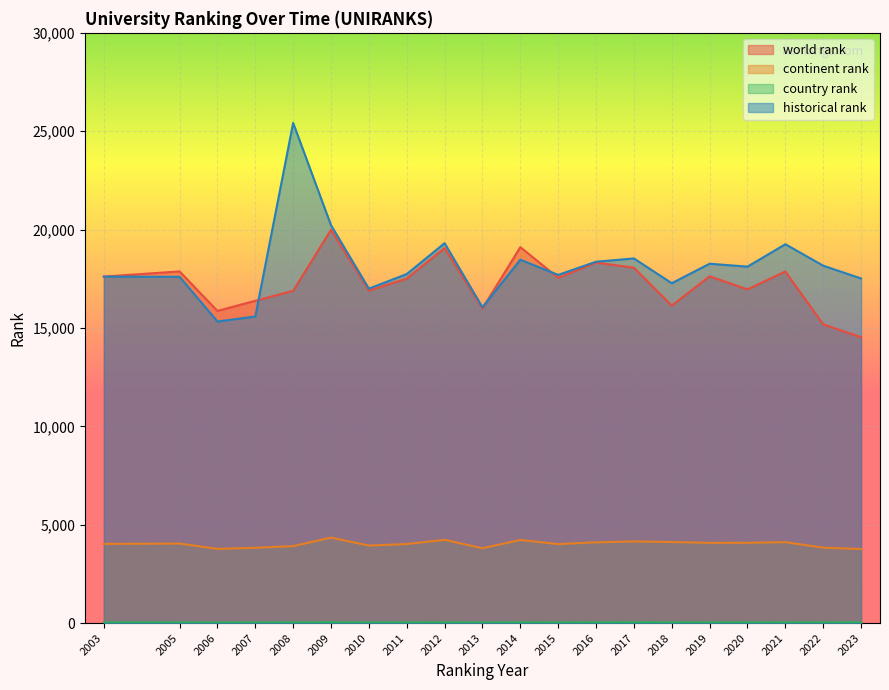

At which category does continent rank reach its first local peak?

2005